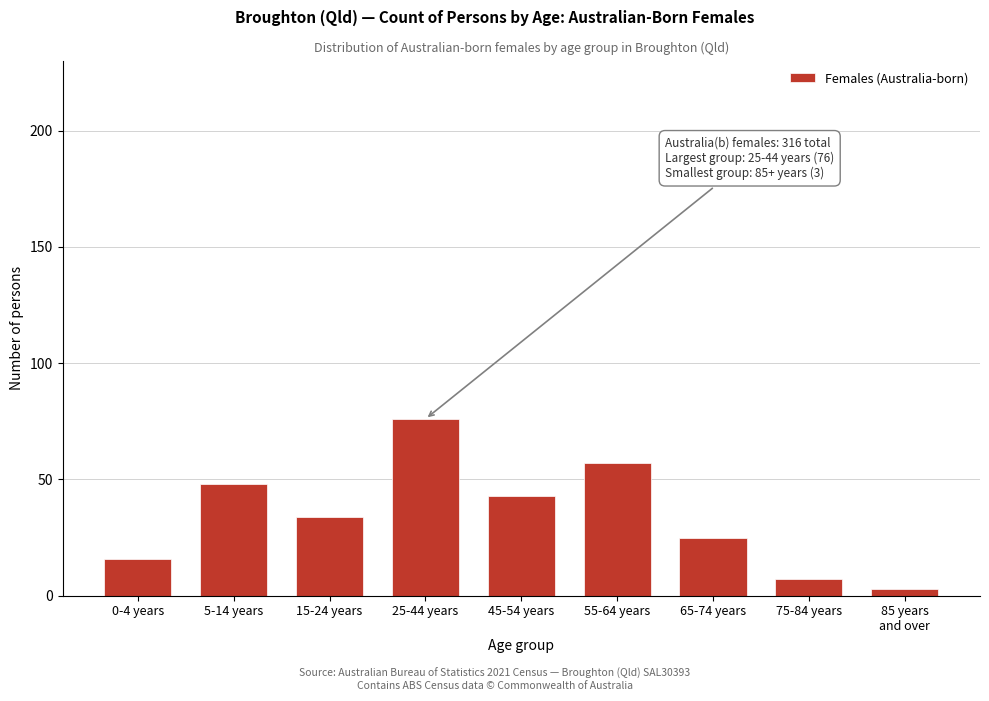

Reading left to right, extract all data points from this chart.

16	48	34	76	43	57	25	7	3